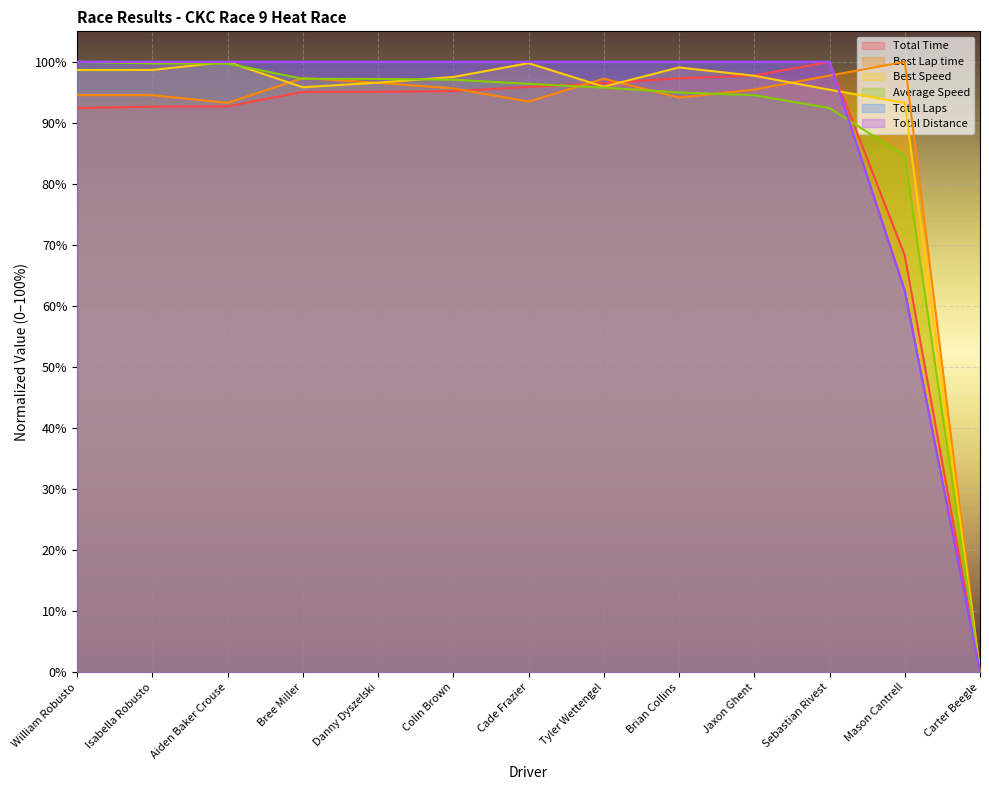

At which label does Total Time reach its minimum?

Carter Beegle